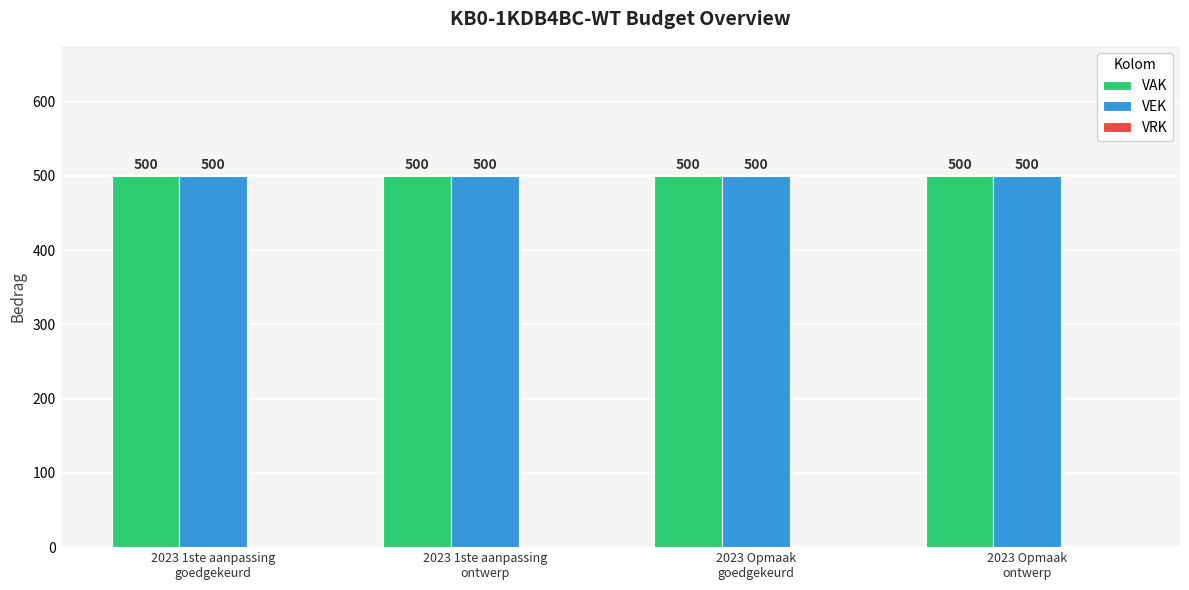

What is the spread (max minus min) of values at 2023 1ste aanpassing
ontwerp?

500